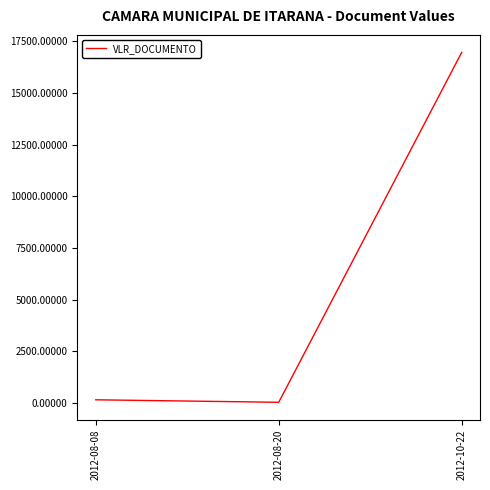

How many values are below 150?

1